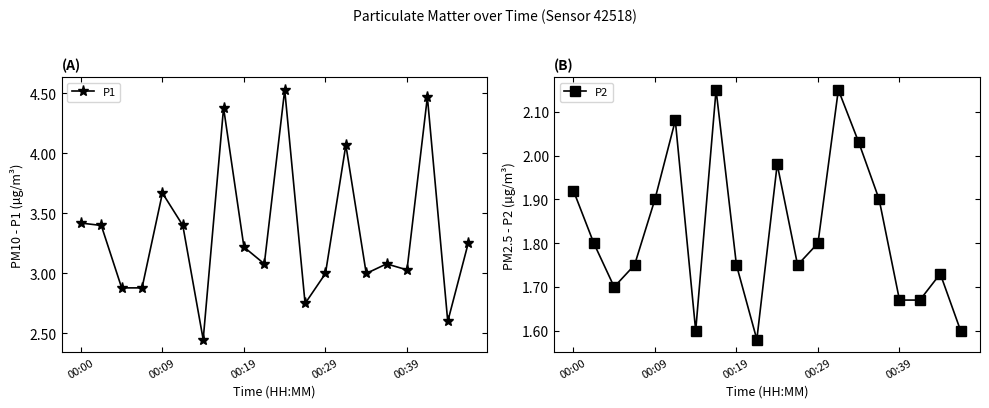

True or false: P1 has a value of 1.2 at 00:09.

False